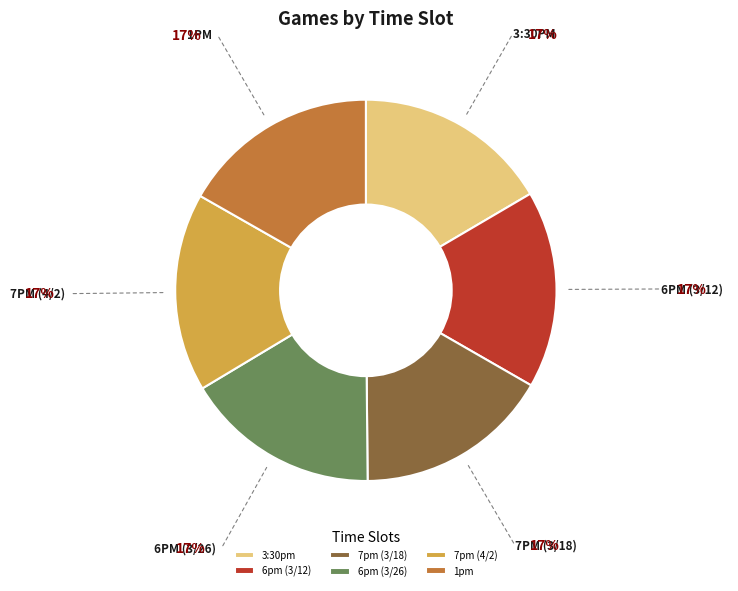

Count the number of slices in the pie.

6